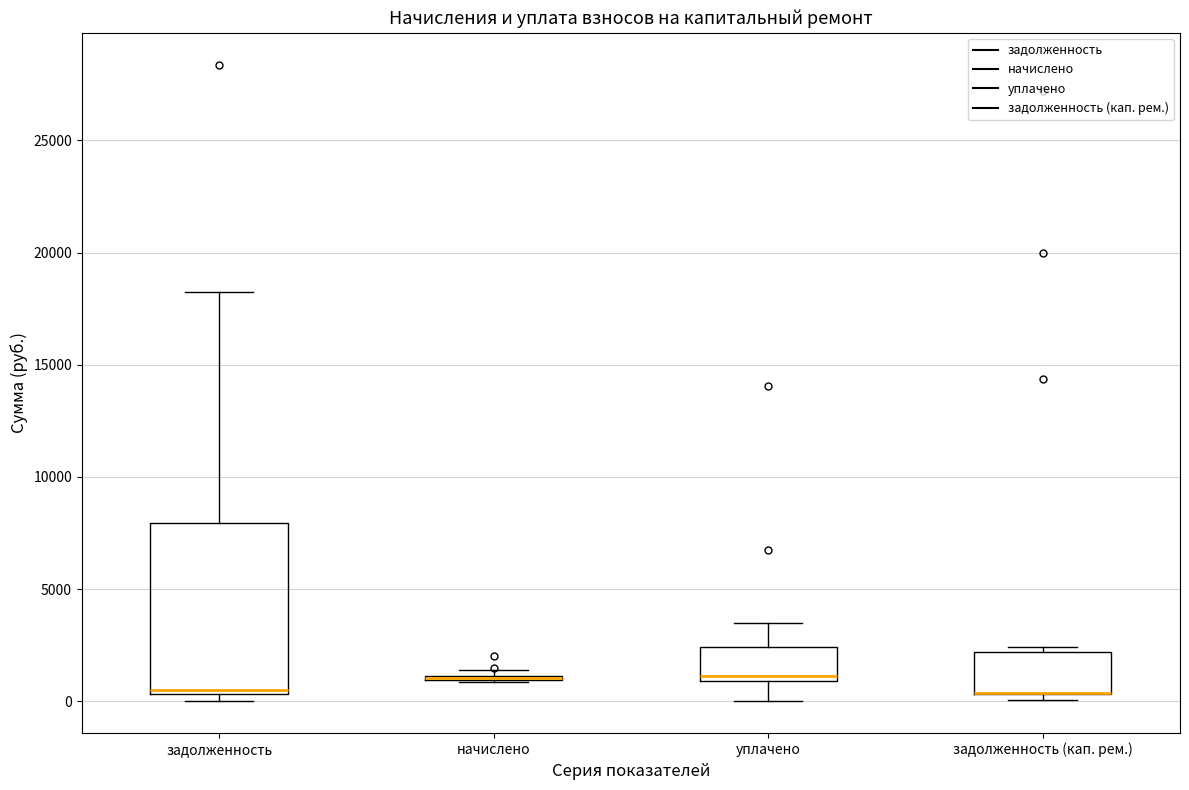

Which box is the tallest, from its lower edge to its upper edge?

задолженность